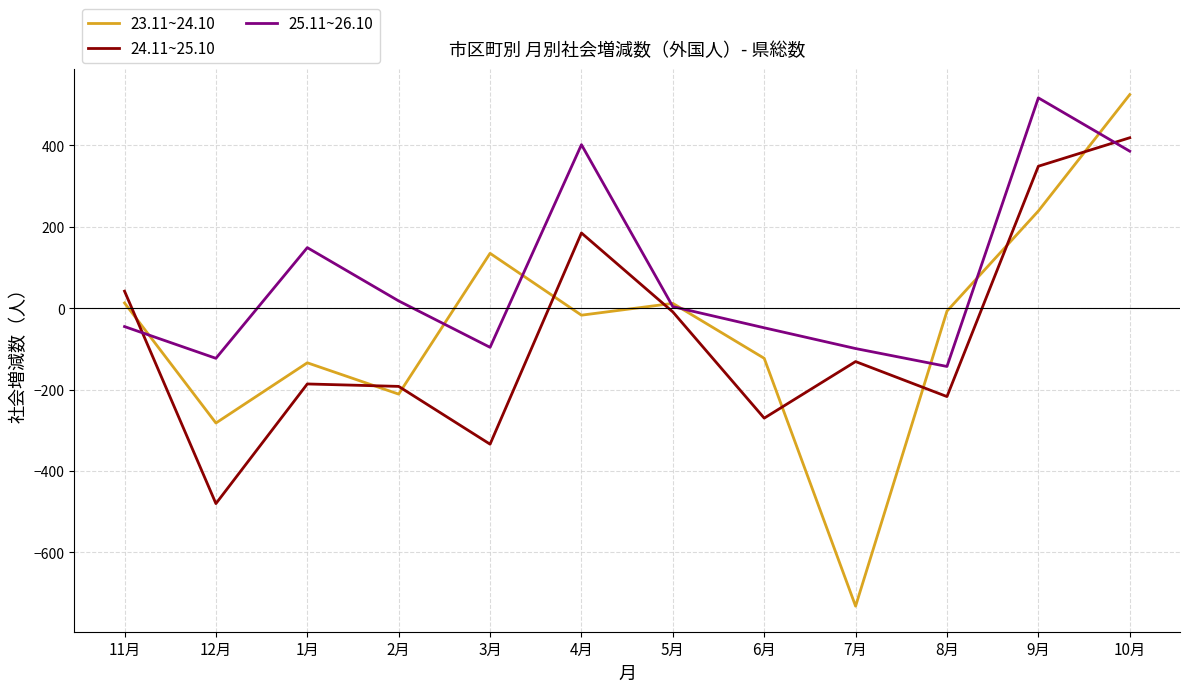

Which series ends up on top after the final intersection of 24.11~25.10 and 25.11~26.10?

24.11~25.10